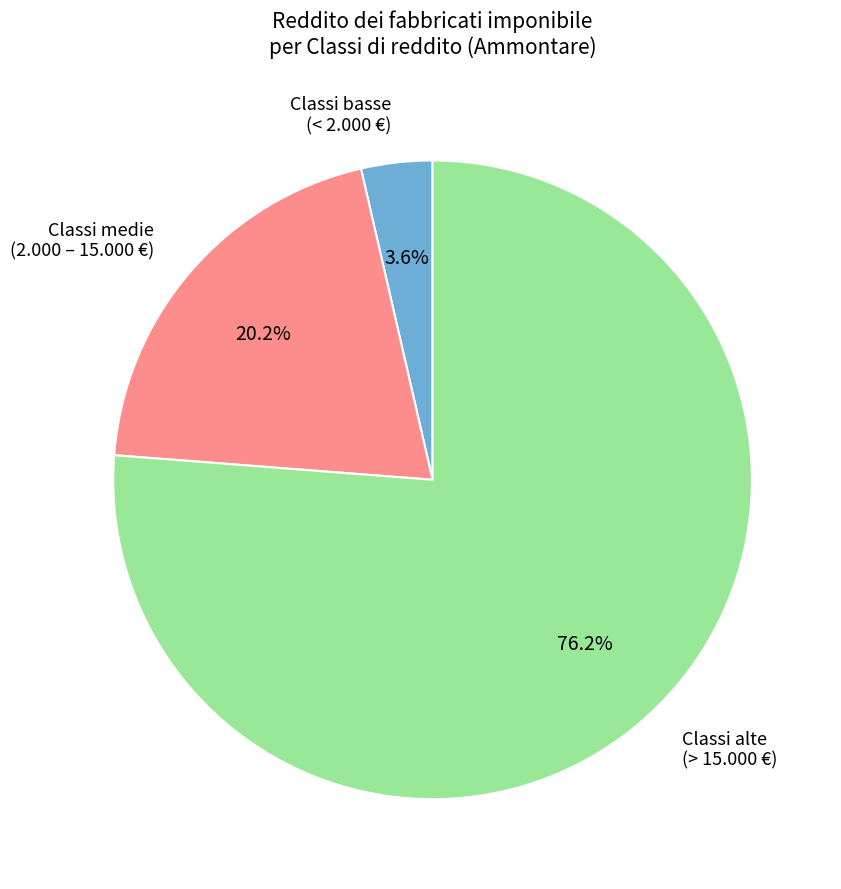

Is there any slice that represents more than half of the pie?

Yes